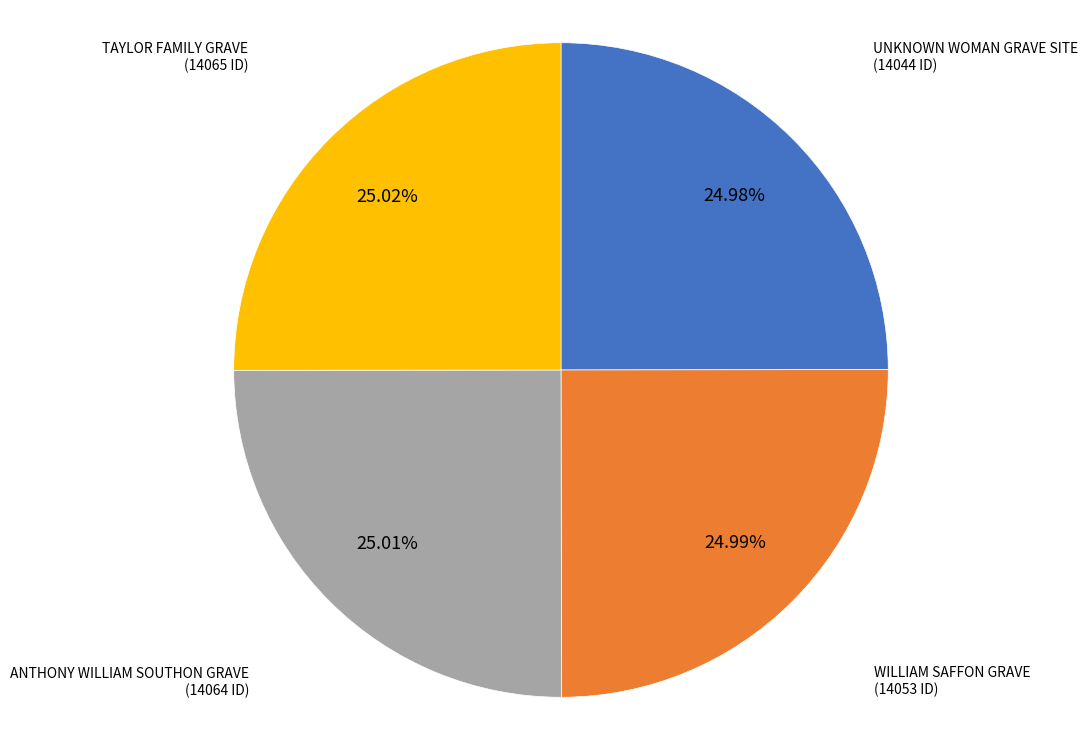

Approximately how many times larger is the value at ANTHONY WILLIAM SOUTHON GRAVE compared to WILLIAM SAFFON GRAVE?

1.0